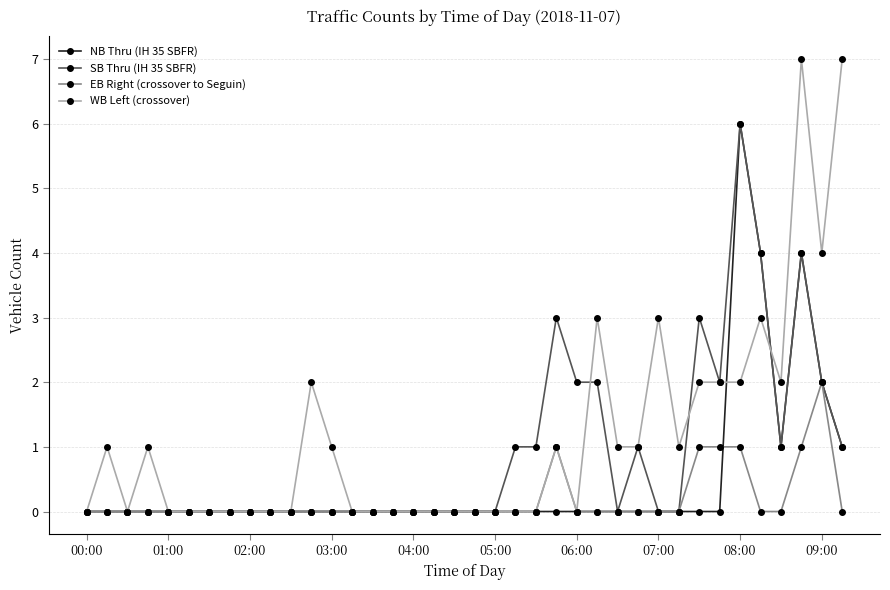

What is the difference between the maximum and minimum values in the WB Left (crossover) series?

7